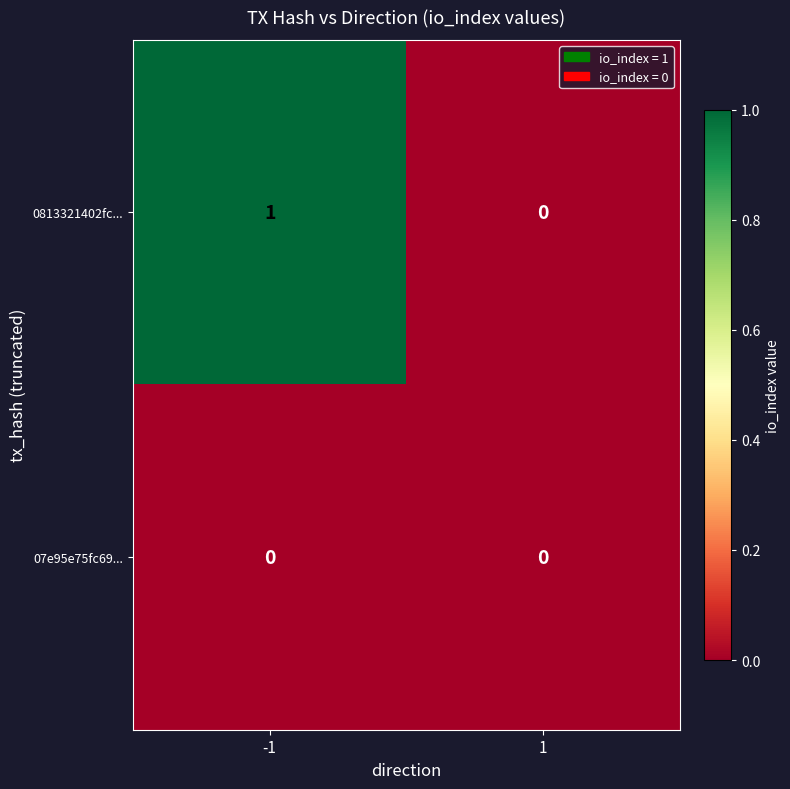

How many values in 0813321402fc... are above zero?

1